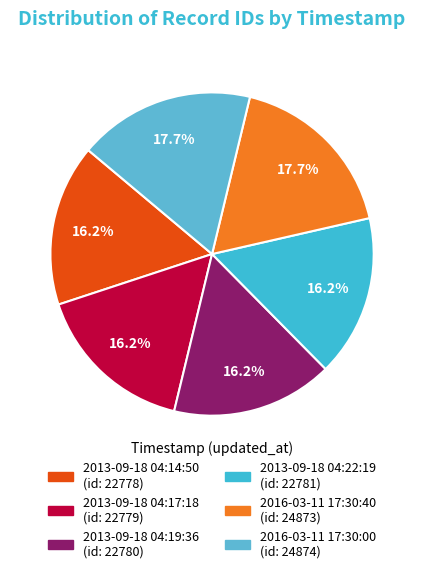

How many slices are in this pie chart?

6